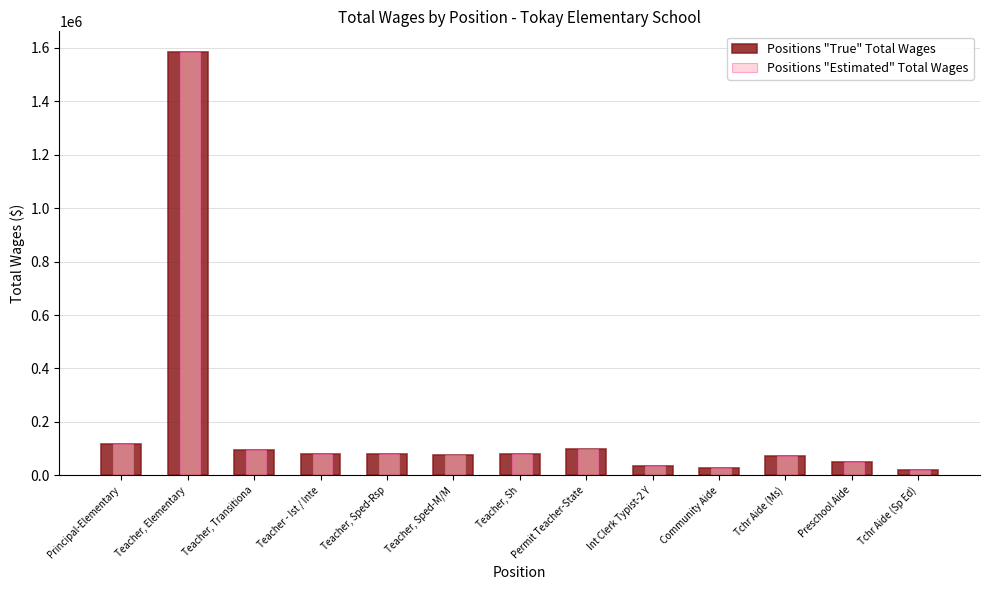

The Positions "Estimated" Total Wages series shows 2368904 at Teacher, Elementary. True or false?

False